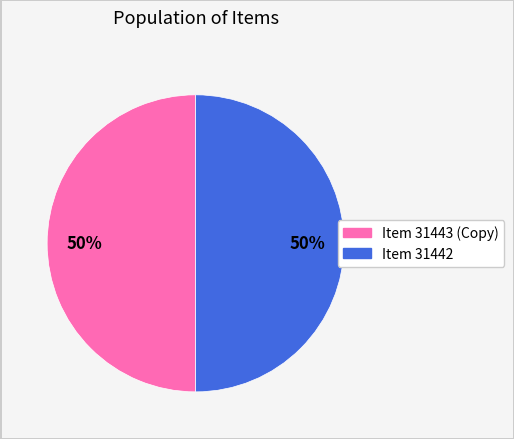

How many slices are in this pie chart?

2